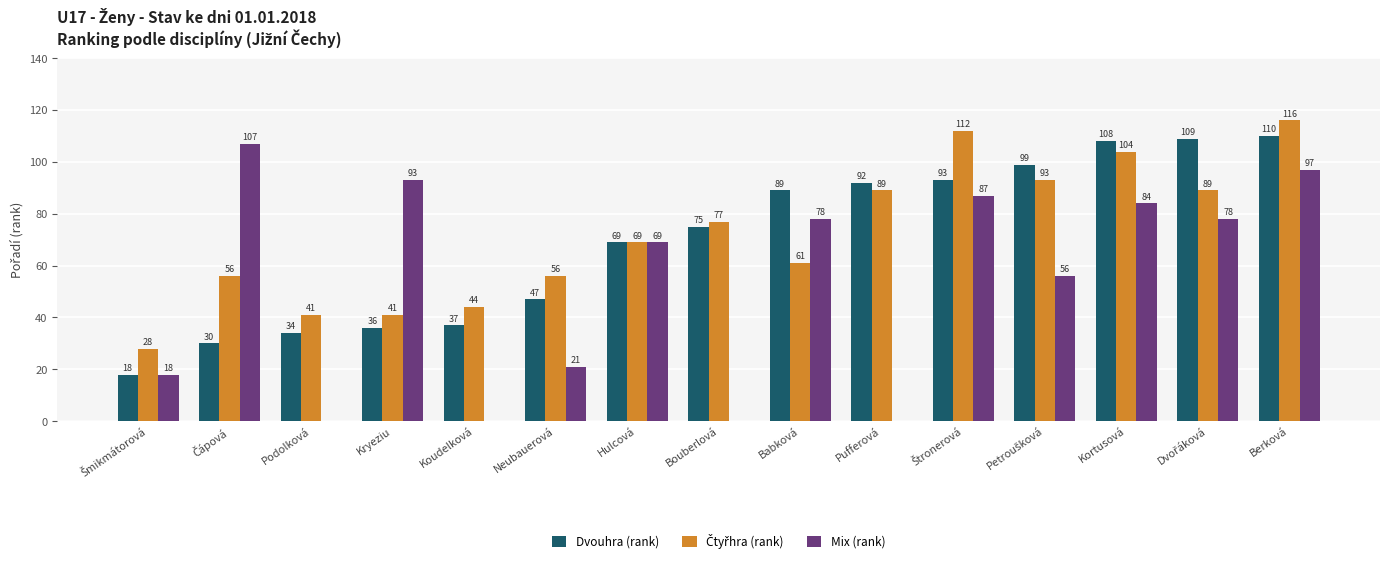

What is the sum of all Dvouhra (rank) values?

1046